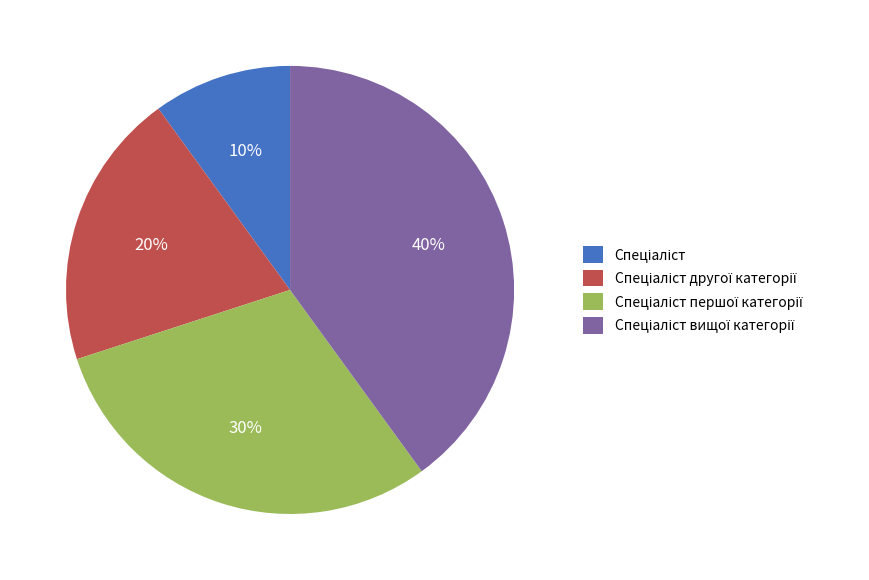

How many slices are in this pie chart?

4